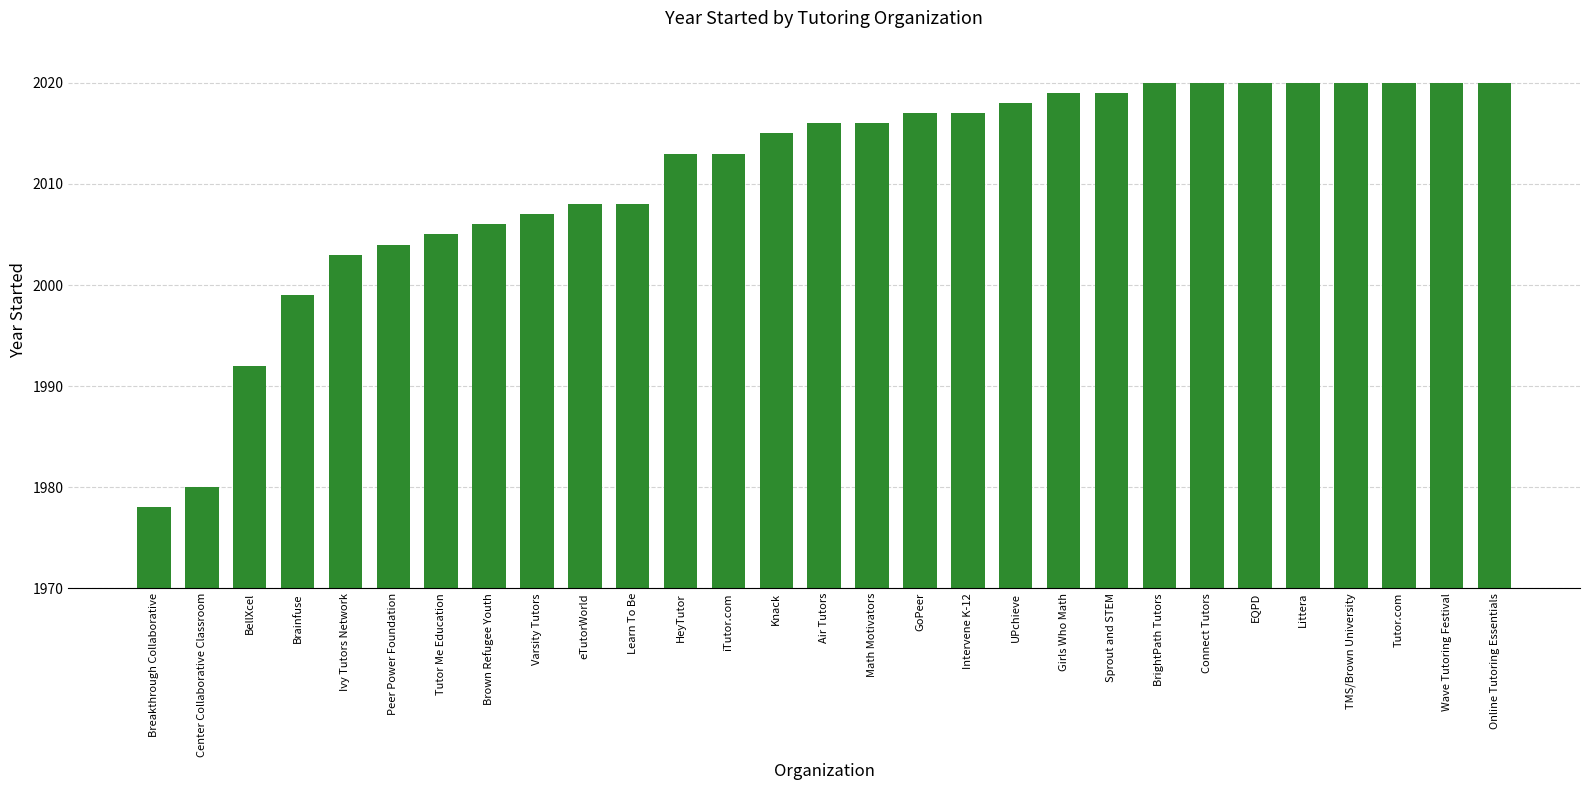

What is the ratio of the value at Center Collaborative Classroom to the value at Breakthrough Collaborative?

1.0